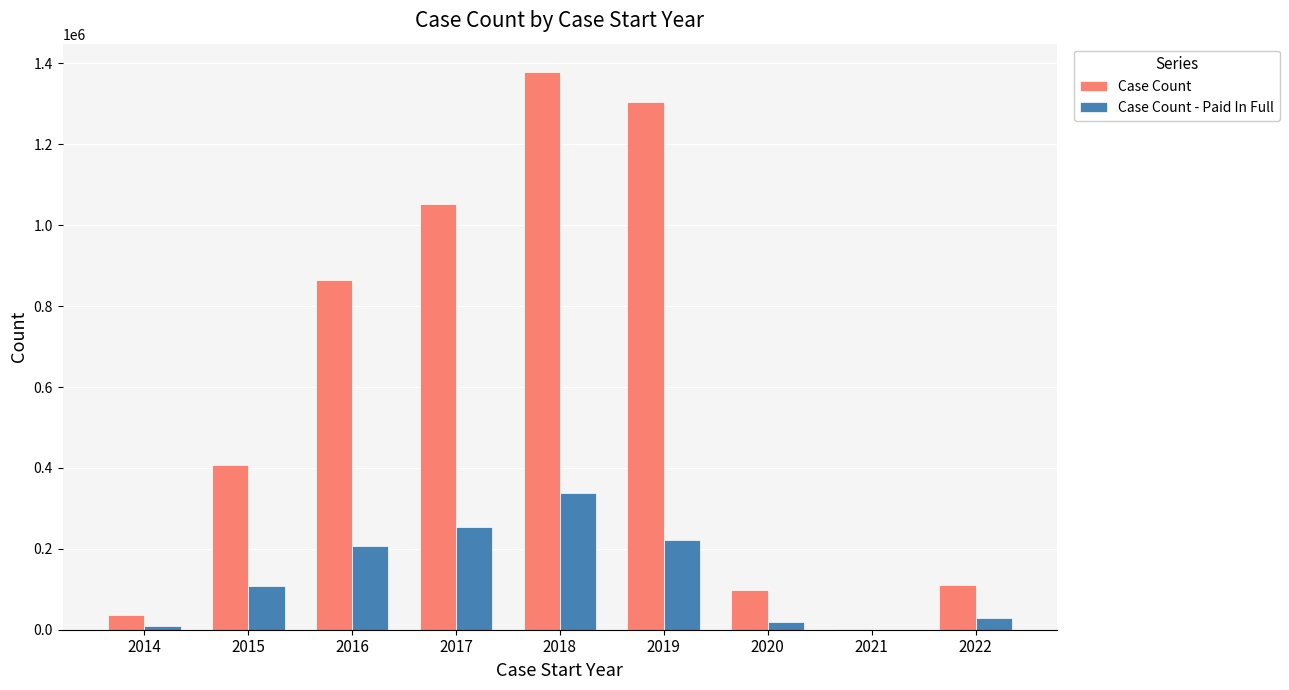

At which category is the sum across all series the highest?

2018